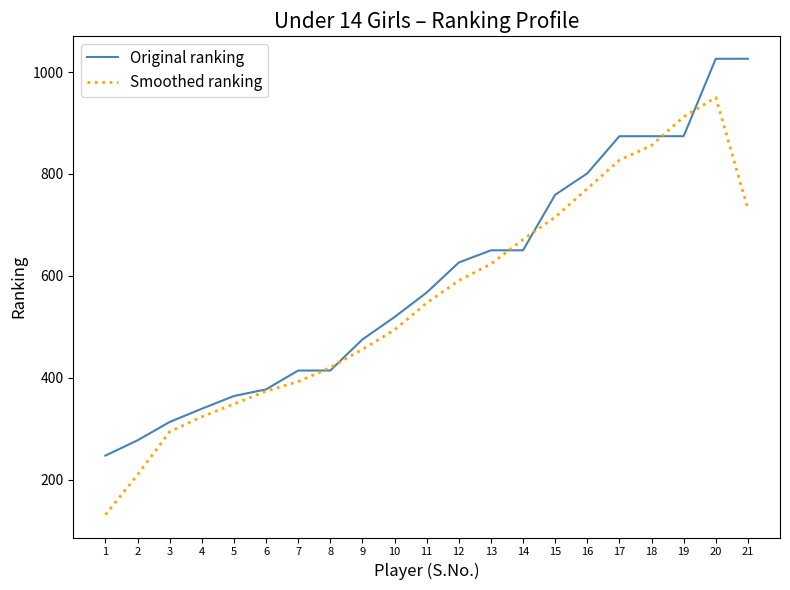

How many interior local peaks does the Smoothed ranking series have?

1